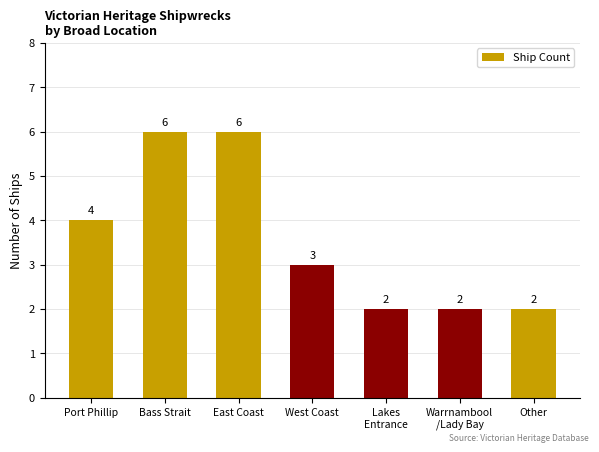

Are the bars grouped side by side (vs. stacked)?

No